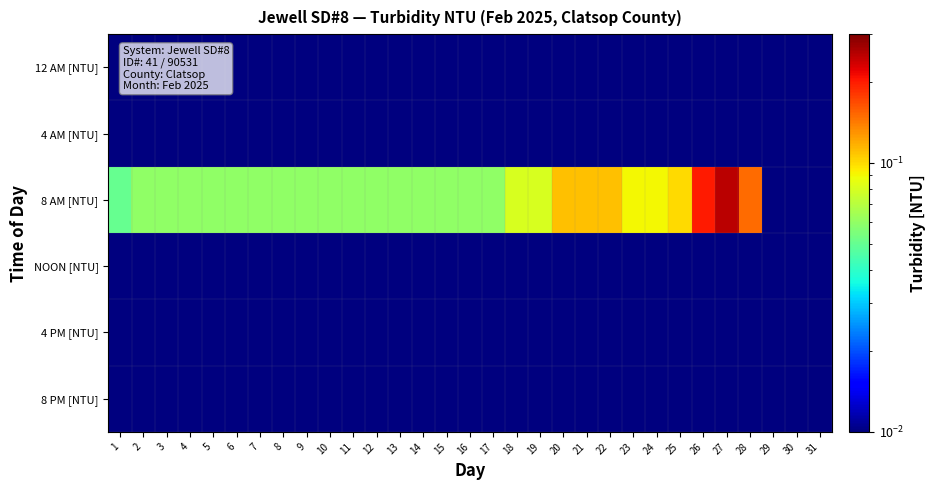

List the series in order of their peak value, highest first.

8 AM [NTU], 12 AM [NTU], 4 AM [NTU], NOON [NTU], 4 PM [NTU], 8 PM [NTU]